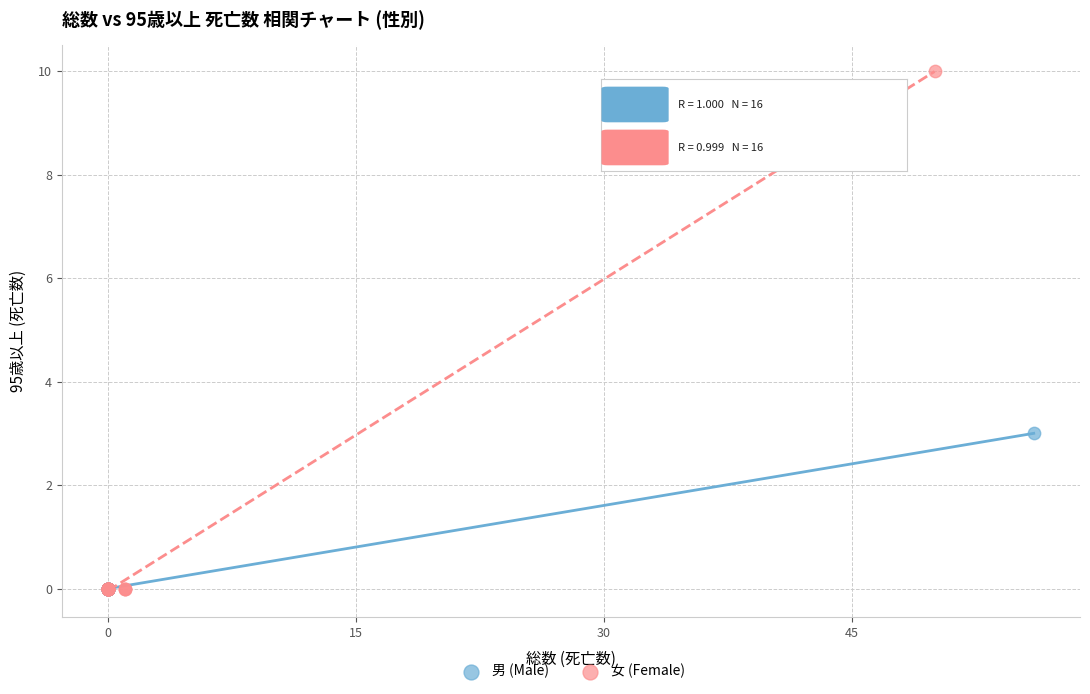

Which series reaches the maximum Y coordinate?

女 (Female)